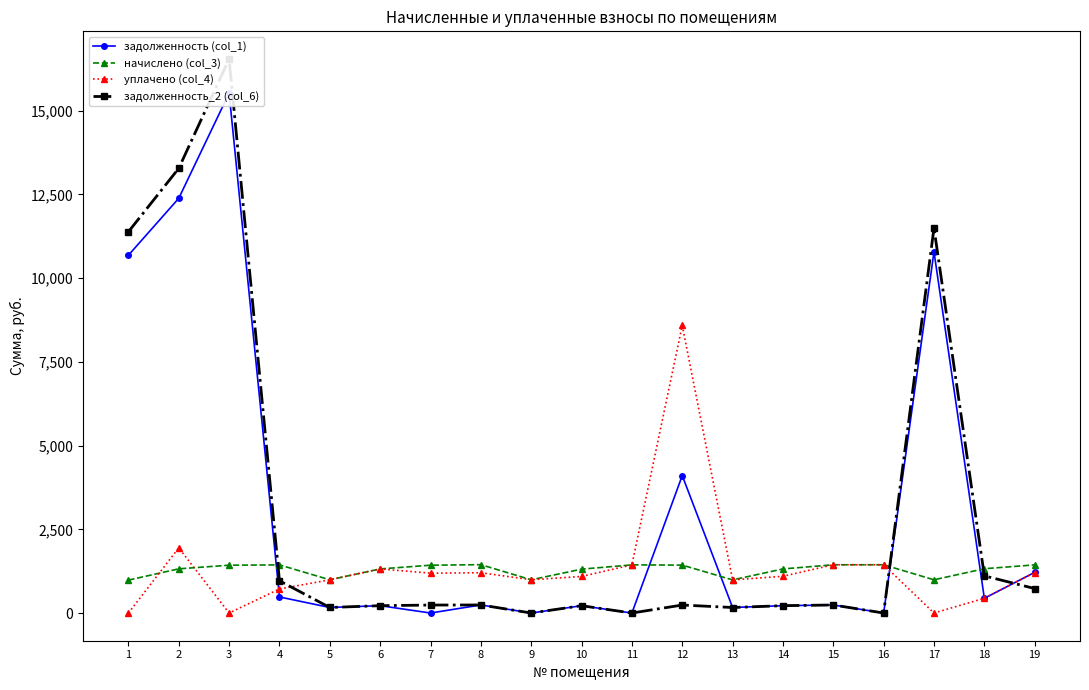

Which series has the largest range (max minus min)?

задолженность_2 (col_6)